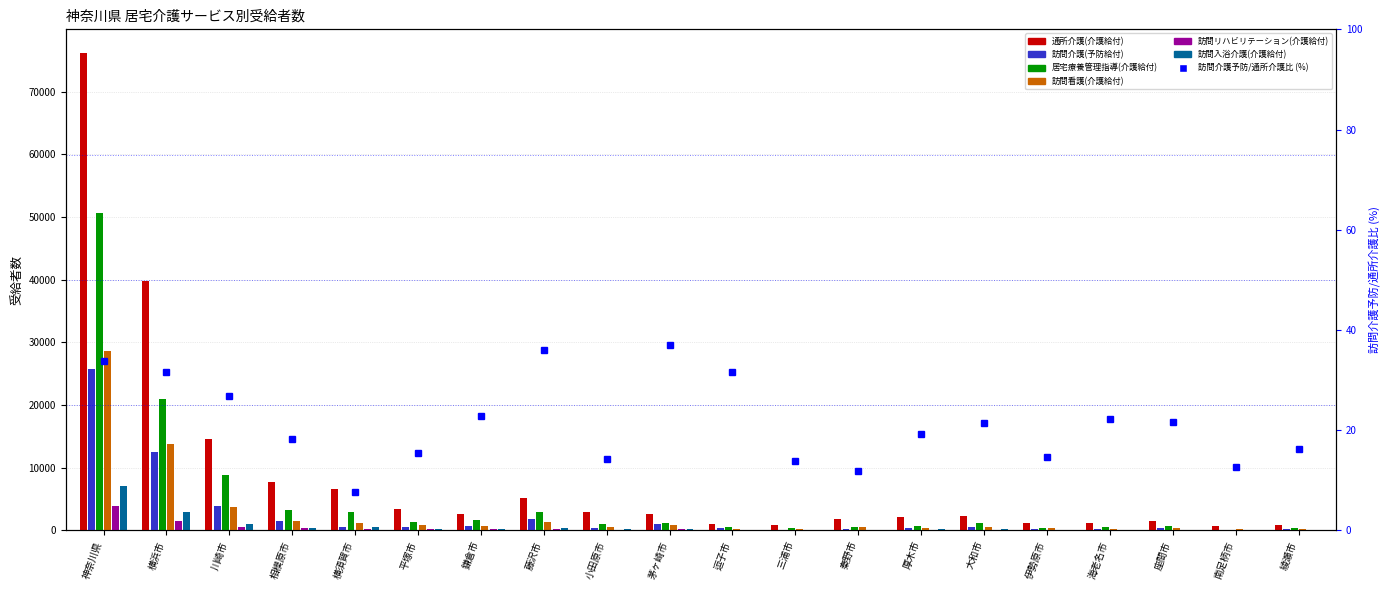

At which label is 訪問介護(予防給付) closest to 12931?

横浜市